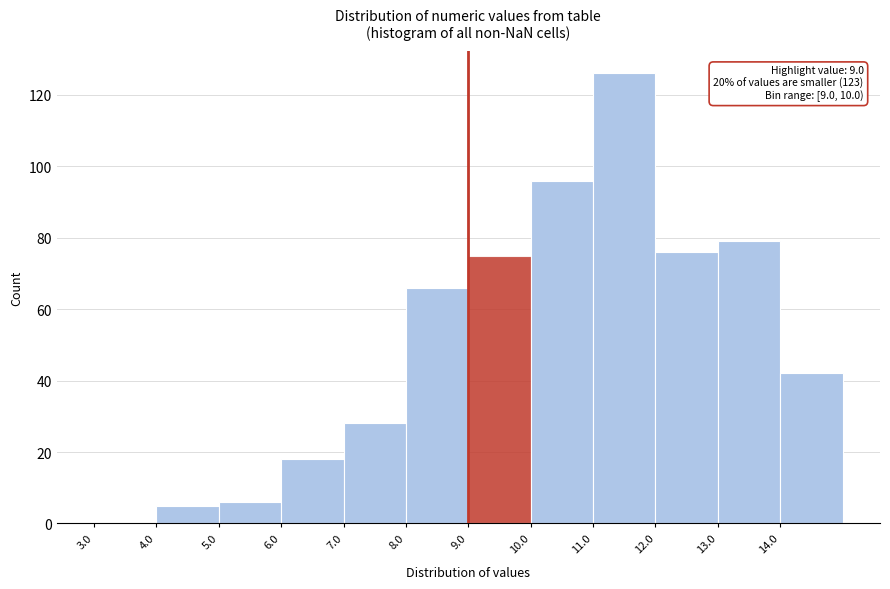

Which range on the x-axis has the tallest bar?

11 to 12